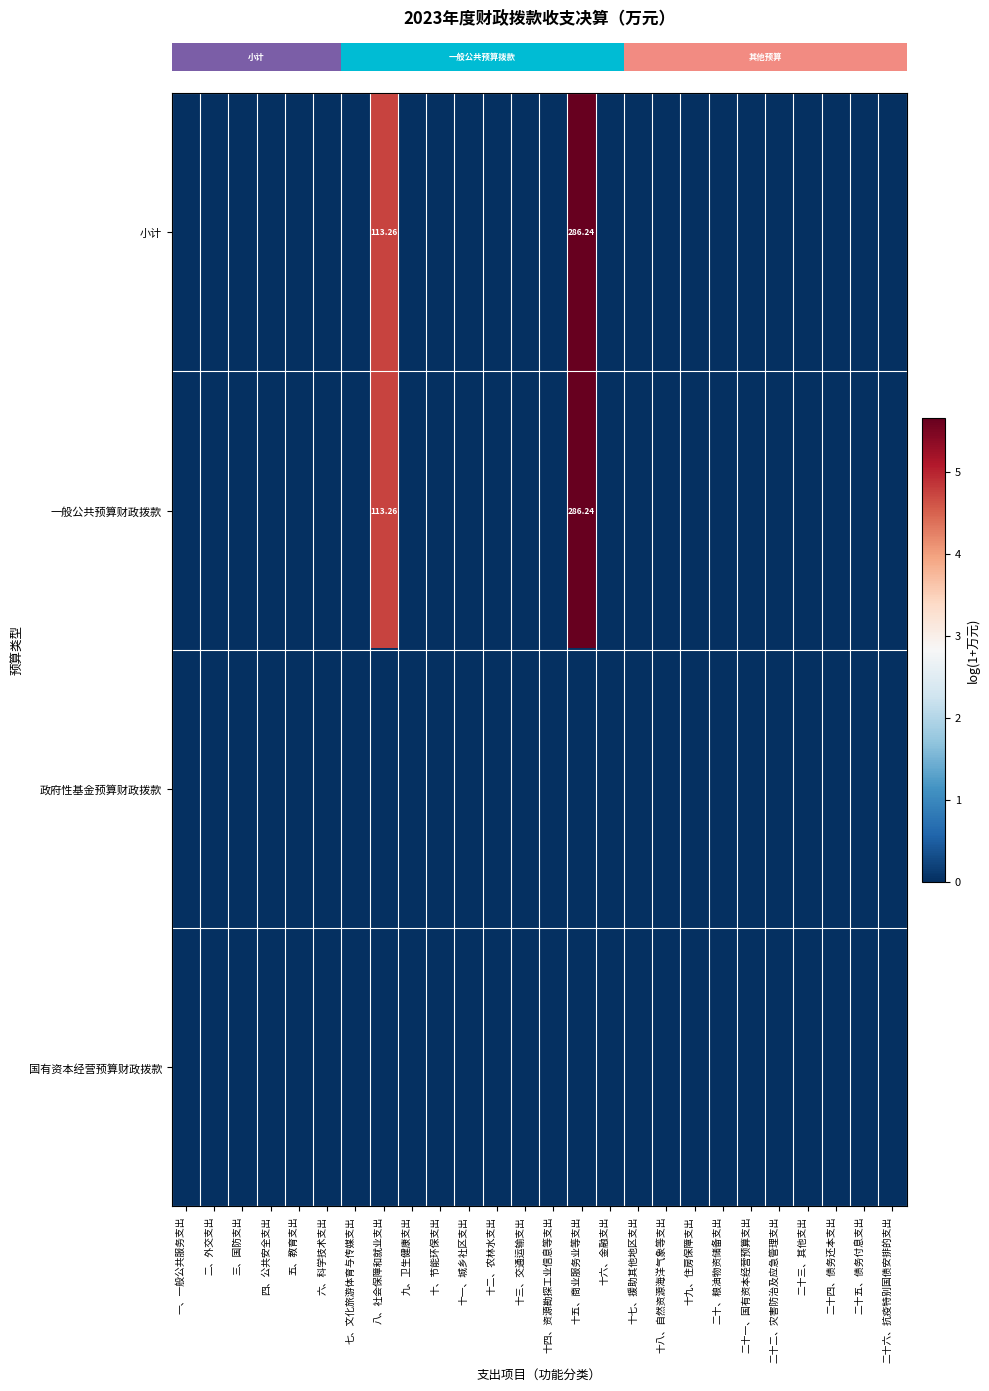

True or false: row_2 has a value of 0.0 at 十七、援助其他地区支出.

True